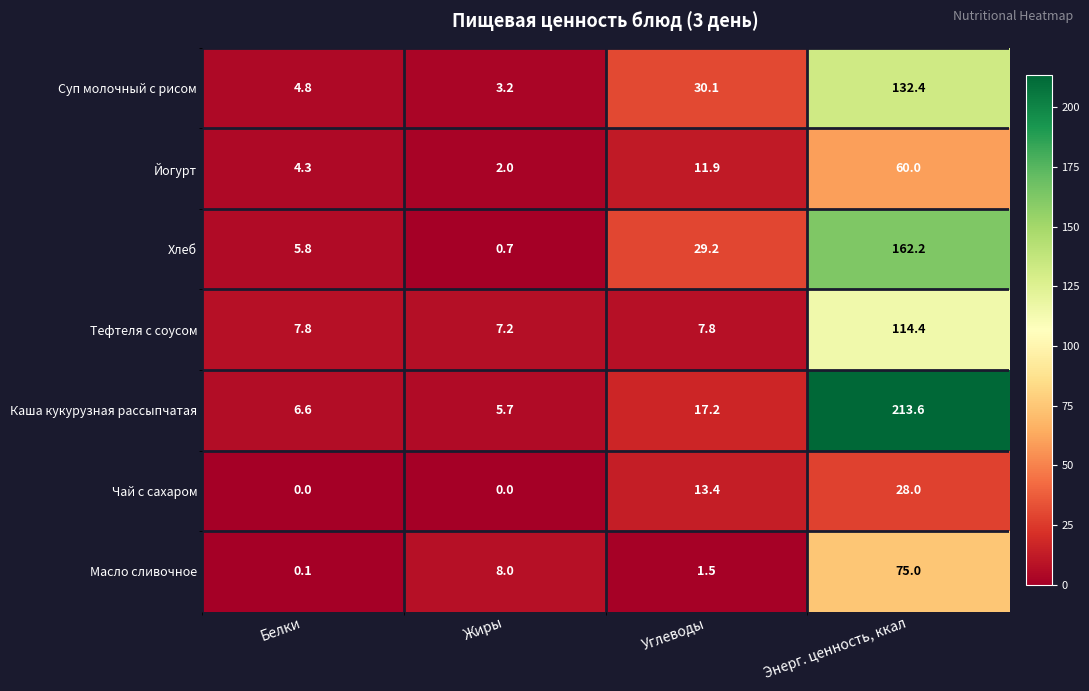

How many data points in Масло сливочное are less than 8?

2